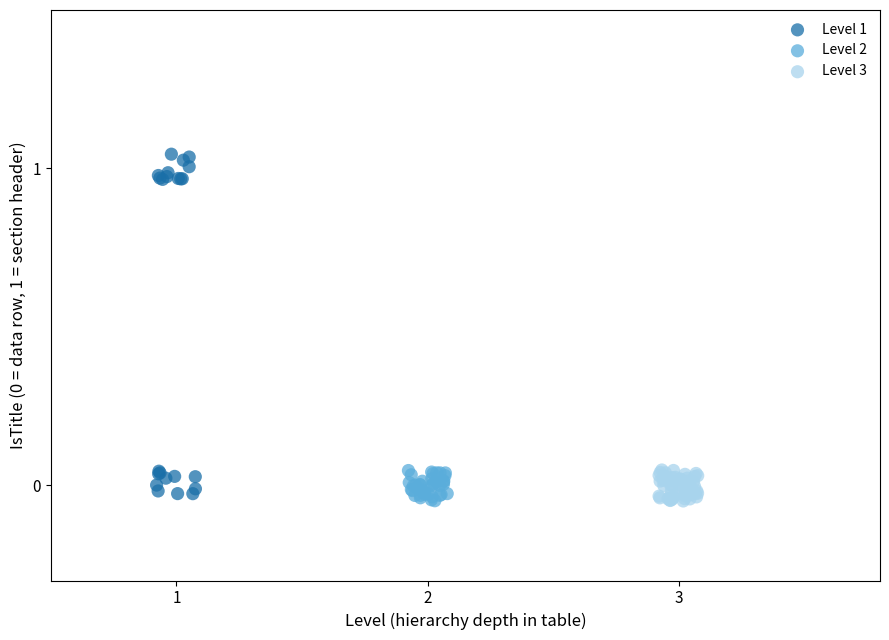

What are all the series names shown in the legend?

Level 1, Level 2, Level 3